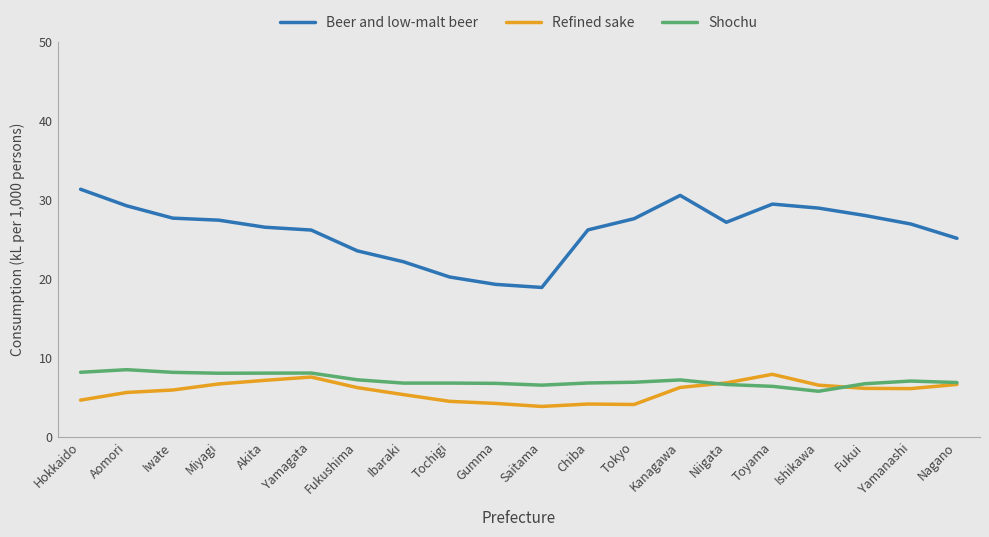

What is the maximum value for Beer and low-malt beer?

31.4